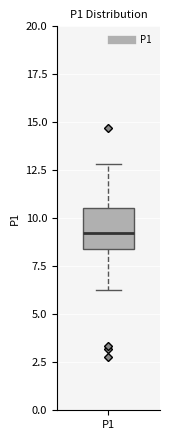

Where is the upper edge of the box for P1 on the y-axis? The values are not printed on the chart, so give them approximately, as read against the axis.

10.5